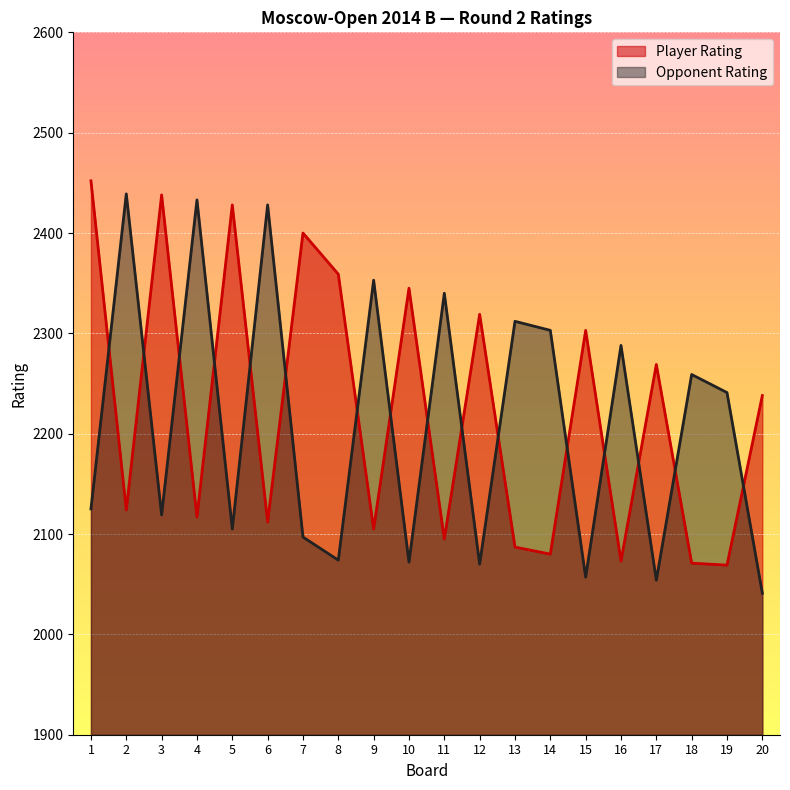

Which has a higher value, 20 or 16?

20